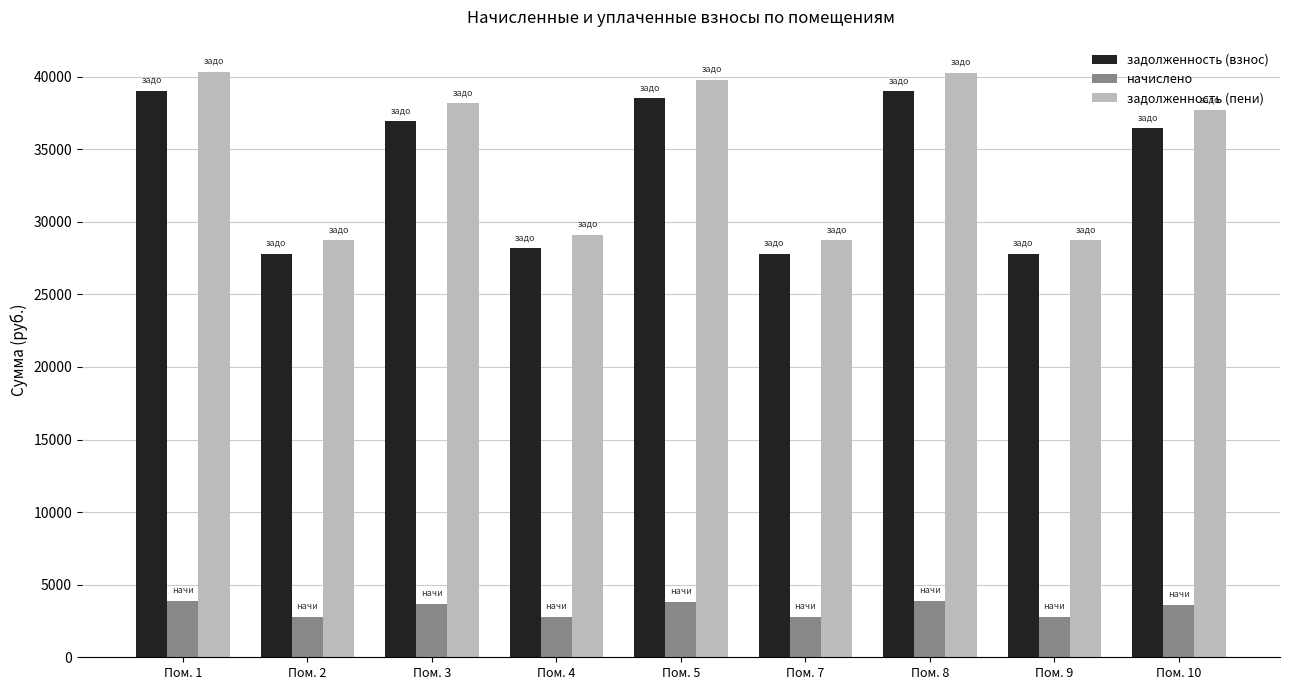

What is the minimum value shown in the chart?

2770.6